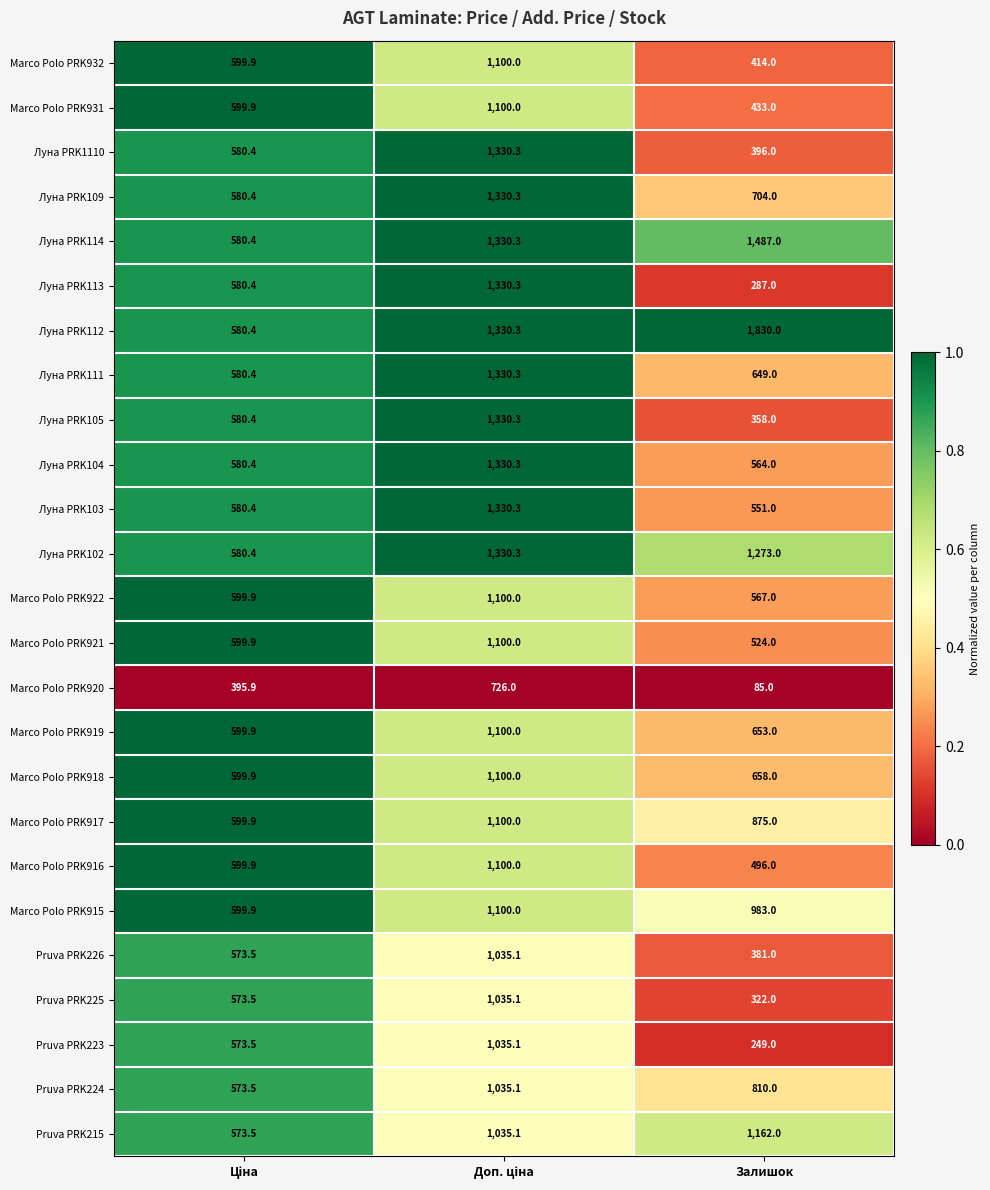

The value of Луна PRK105 at Залишок is 631.1. True or false?

False